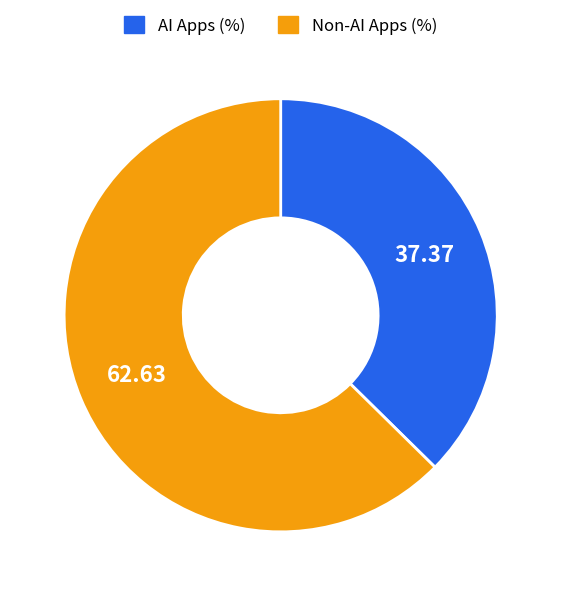

Approximately how many times larger is the value at AI Apps (%) compared to Non-AI Apps (%)?

0.6